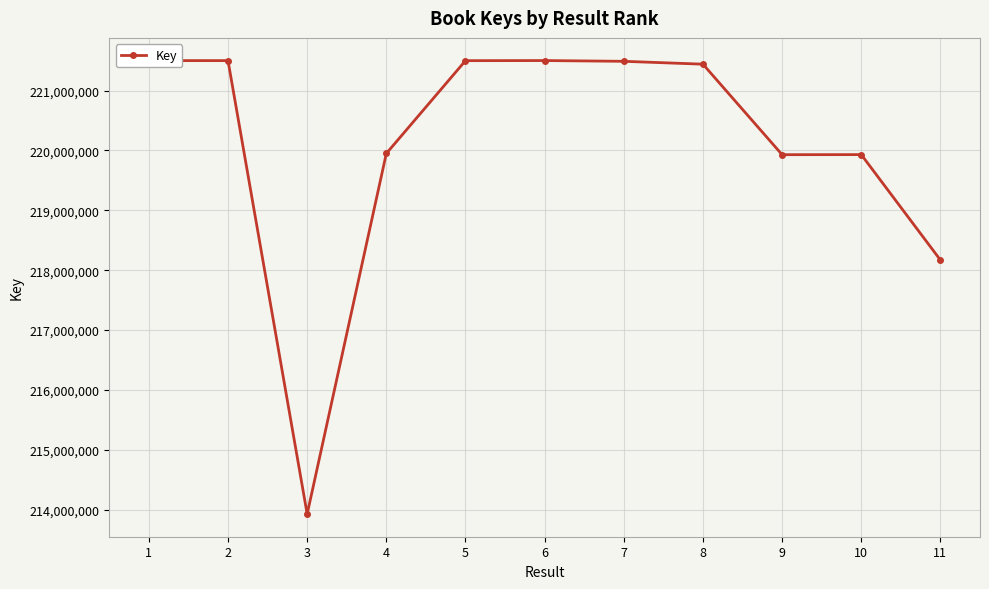

The chart shows a value of 221501568 at 2. True or false?

True